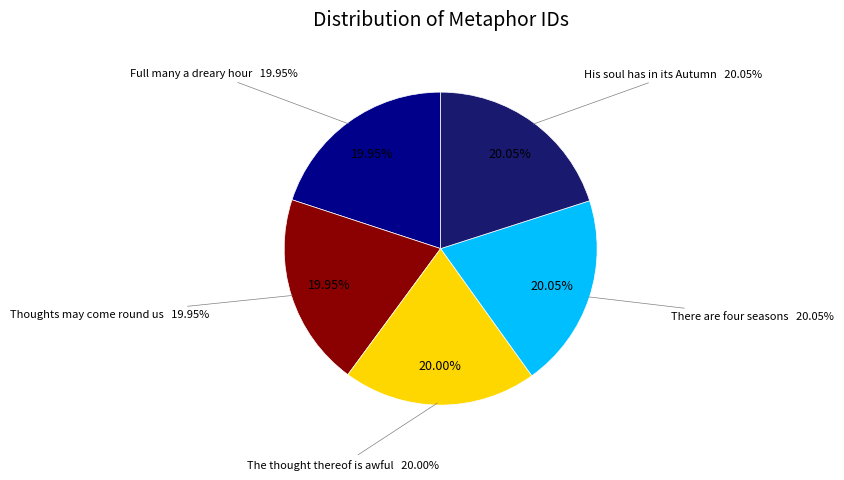

Does any single category account for the majority?

No